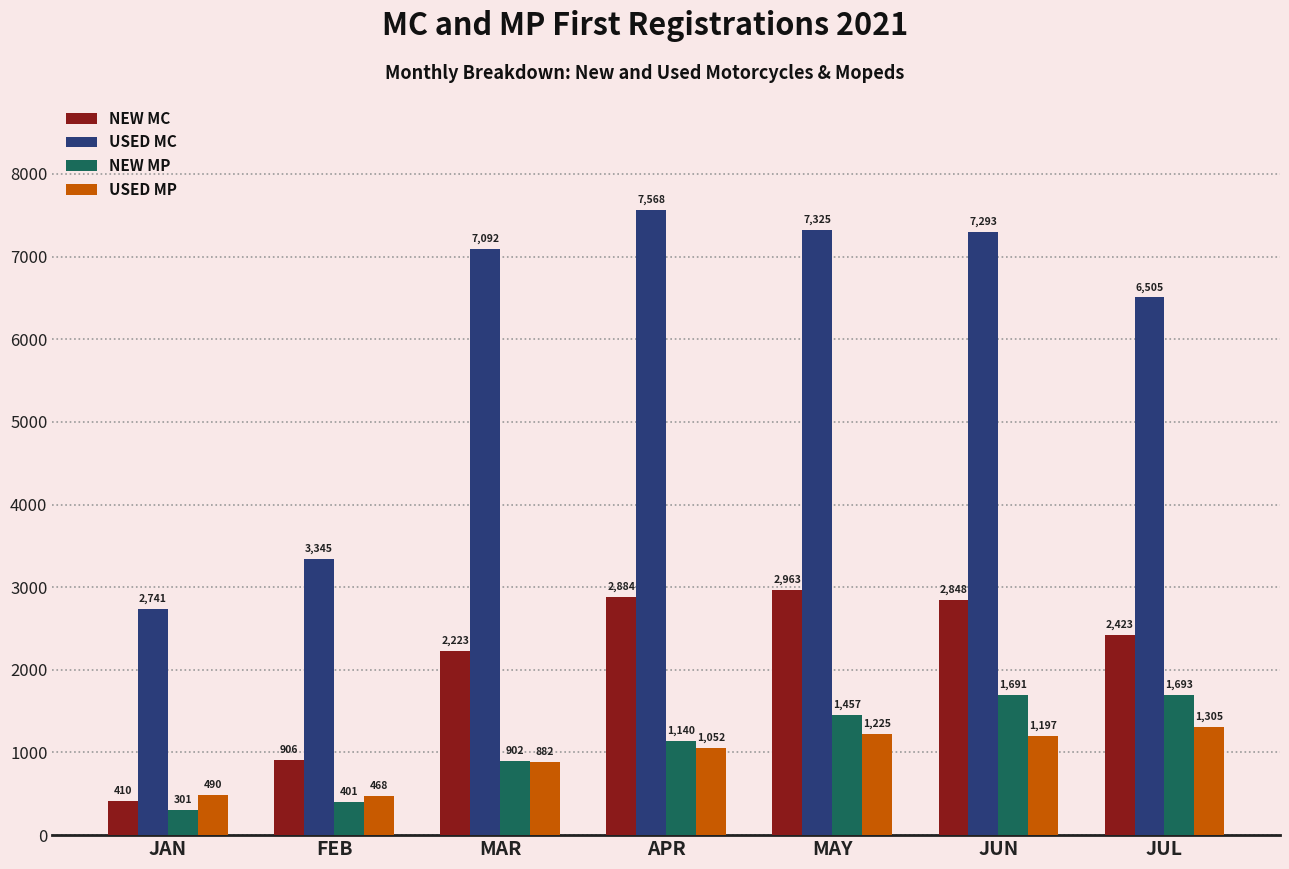

How many values in the NEW MC series are below 2423?

3